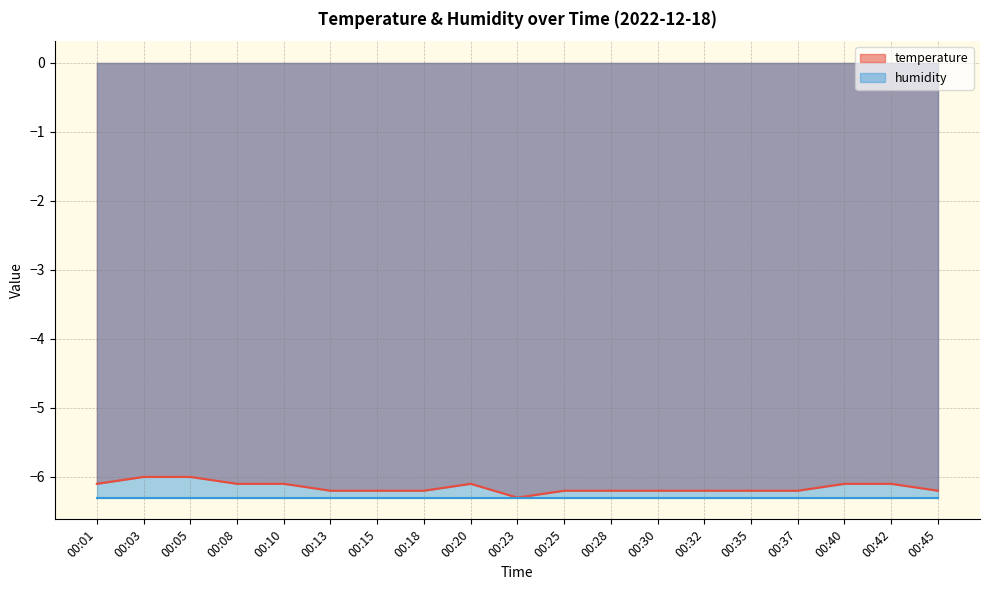

How many values are between -6 and -5?

2